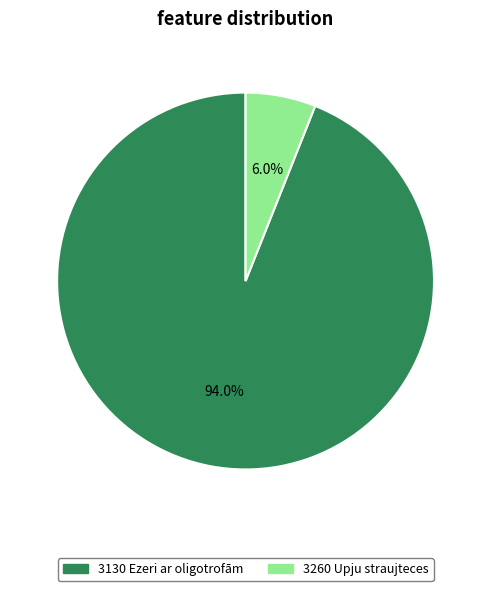

What is the ratio of the value at 3260 Upju straujteces to the value at 3130 Ezeri ar oligotrofām?

0.1